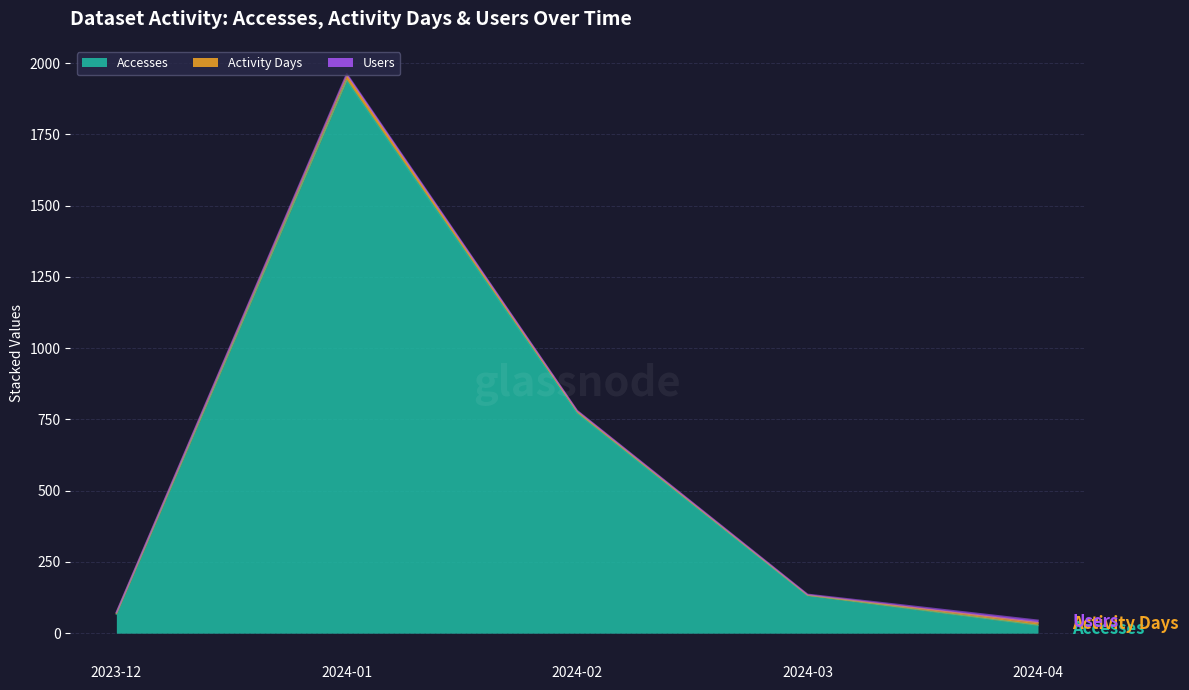

What are all the series names shown in the legend?

Accesses, Activity Days, Users